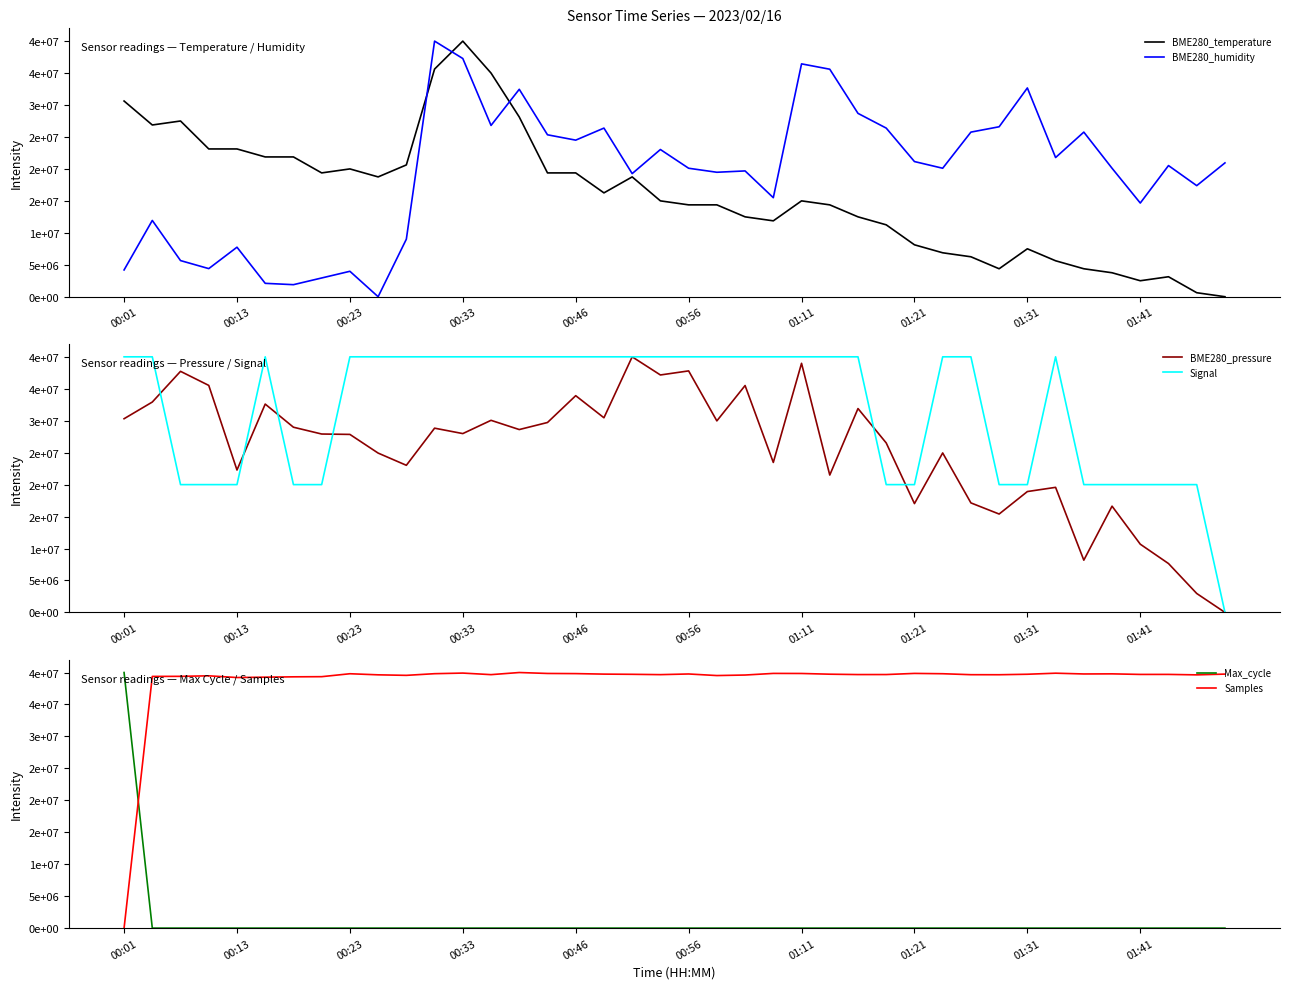

Between 11 and 33, which is larger?

11